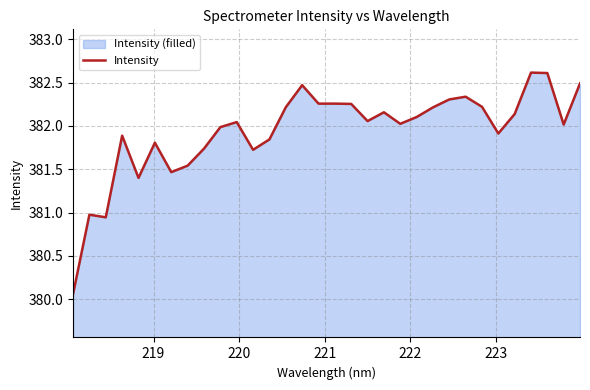

What is the greatest value displayed?

382.6